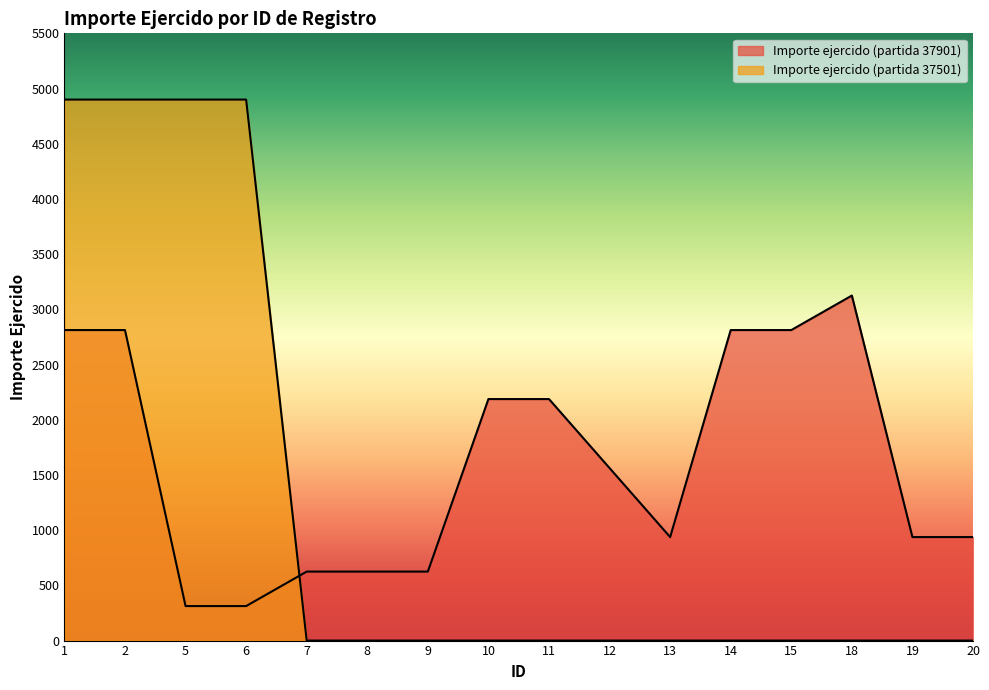

At how many categories does at least one series exceed 1982?

9